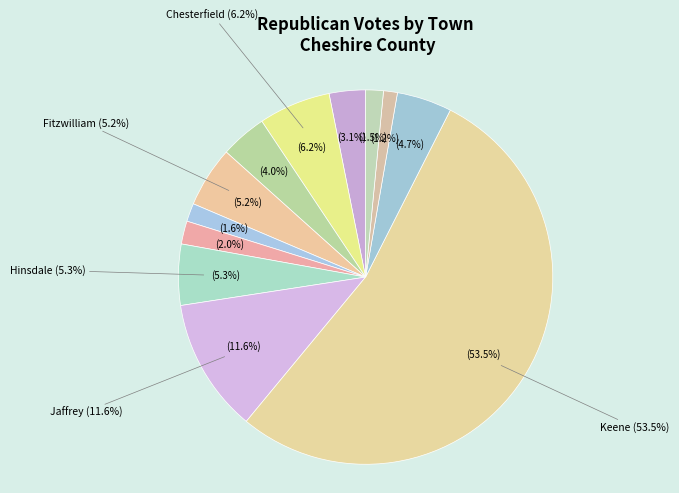

The Fitzwilliam slice represents 5% of the pie. True or false?

True